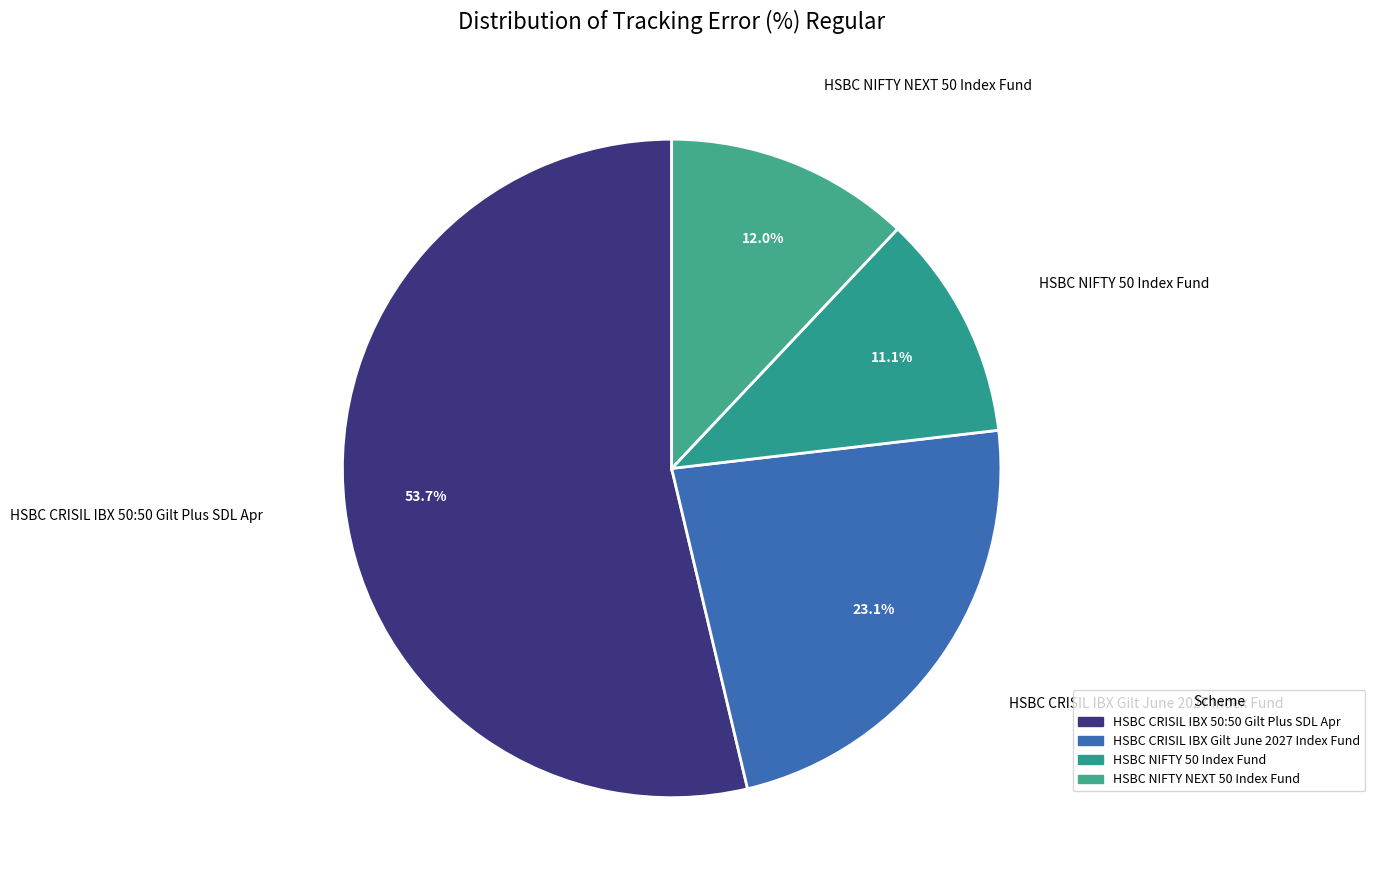

To the nearest percent, what is the difference between the HSBC NIFTY 50 Index Fund and HSBC CRISIL IBX Gilt June 2027 Index Fund slice percentages?

12%